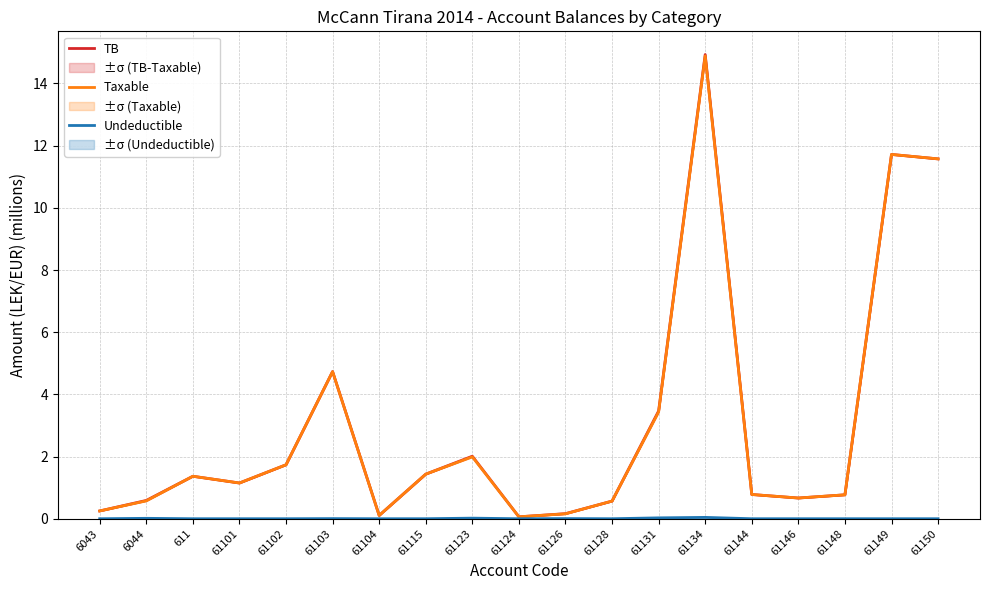

Which series changed the most between 61124 and 61148?

TB